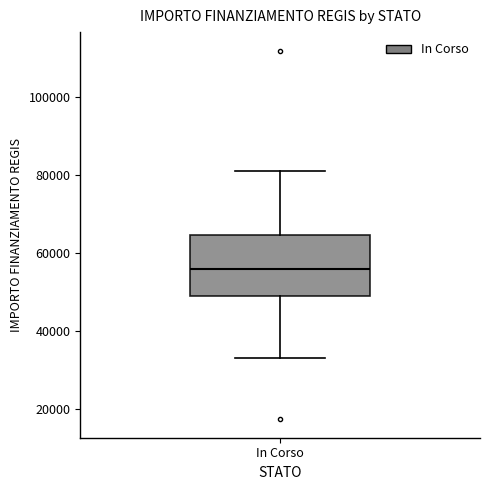

Transcribe this box plot: give where the median line is, the range the box spans, and where the two whiskers end, as read against the y-axis. The values are not printed on the chart, so give them approximately, as read against the axis.

median 56000, box 50000 to 64000, whiskers 32000 to 80000